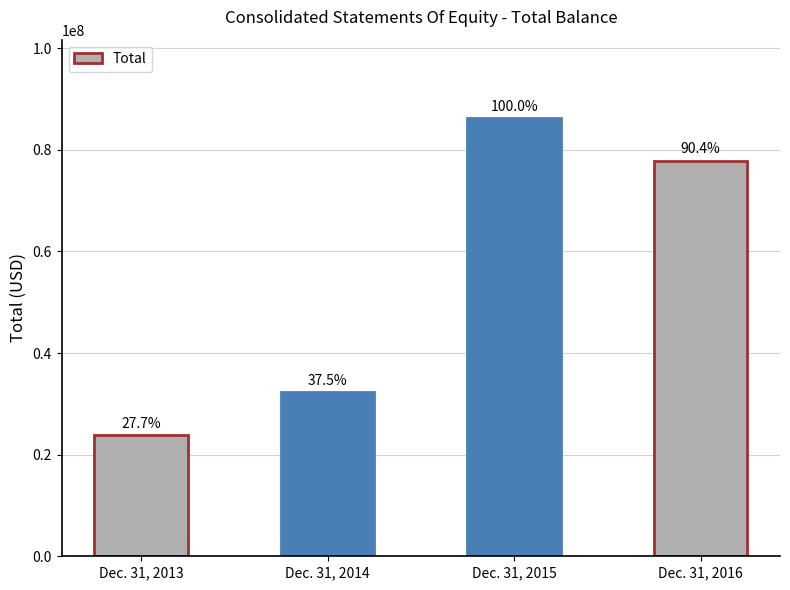

How many values are between 32272000 and 86169000?

3